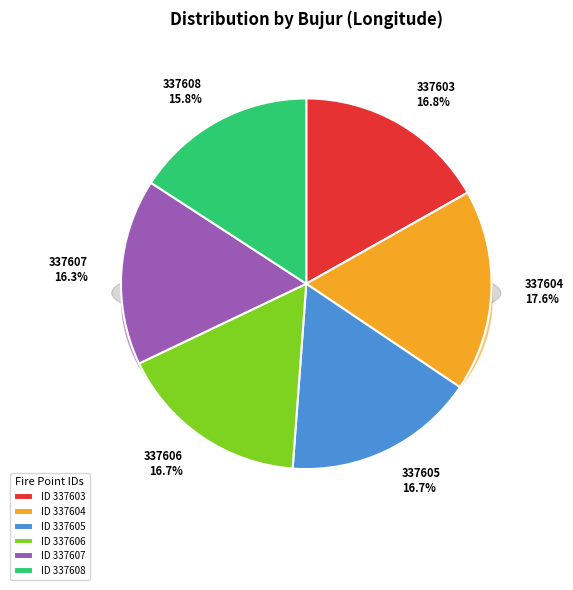

The 337605 slice represents 17% of the pie. True or false?

True